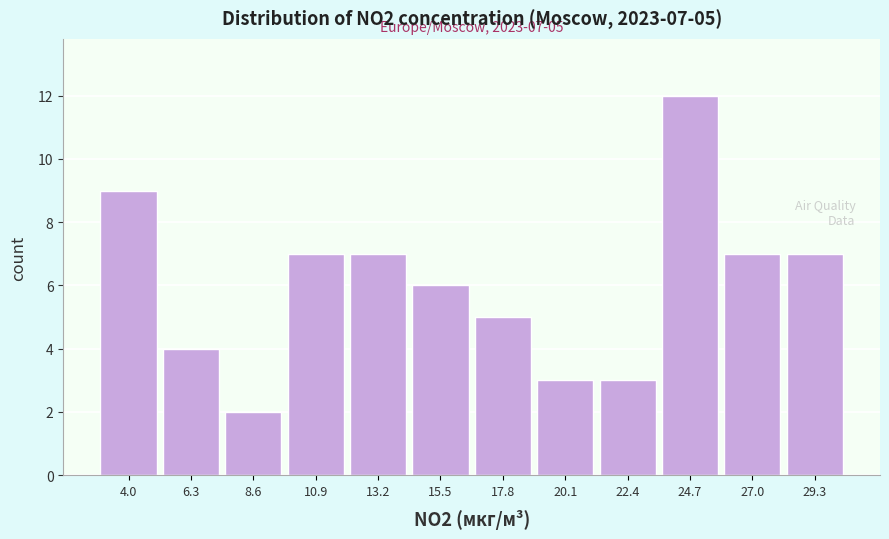

Reading left to right, what are all the values shown in this chart?

4.0=9	6.3=4	8.6=2	10.9=7	13.2=7	15.5=6	17.8=5	20.1=3	22.4=3	24.7=12	27.0=7	29.3=7